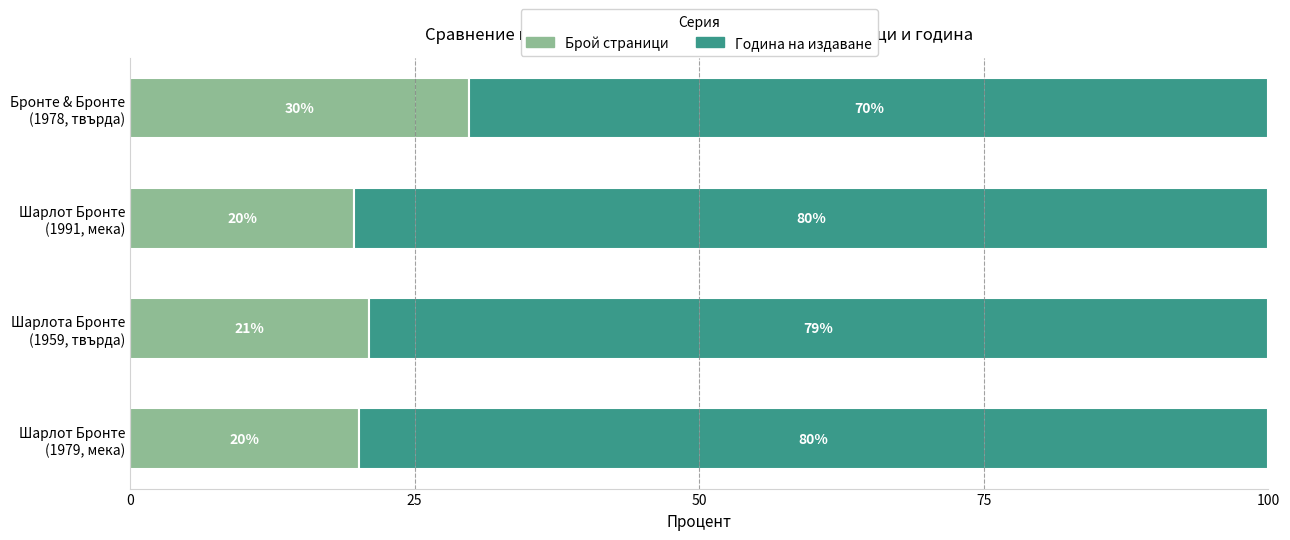

What is the highest value of the Брой страници series?

29.8